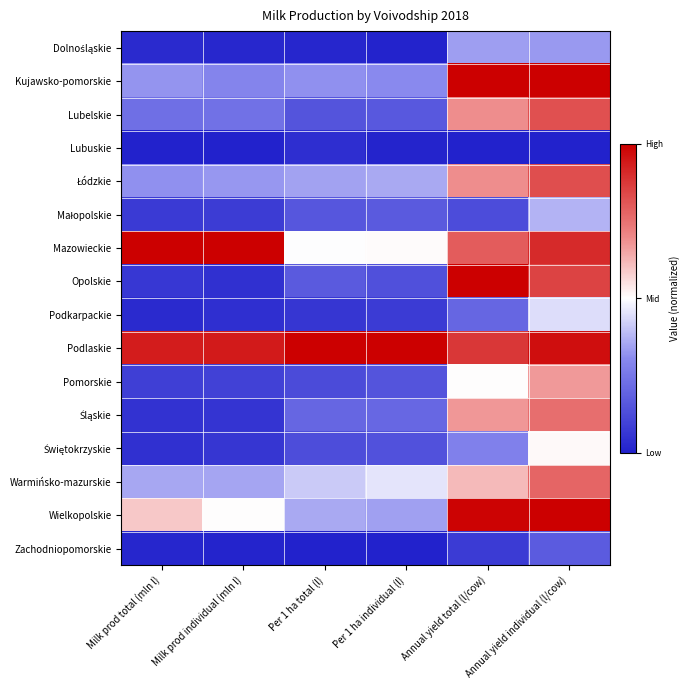

Rank the series at Per 1 ha individual (l) from lowest to highest value.

Zachodniopomorskie, Dolnośląskie, Lubuskie, Podkarpackie, Opolskie, Świętokrzyskie, Pomorskie, Lubelskie, Małopolskie, Śląskie, Kujawsko-pomorskie, Wielkopolskie, Łódzkie, Warmińsko-mazurskie, Mazowieckie, Podlaskie